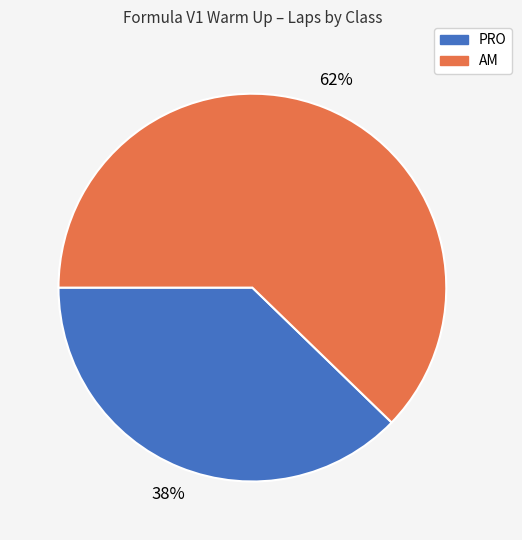

Is it true that PRO is 38% of the pie?

True